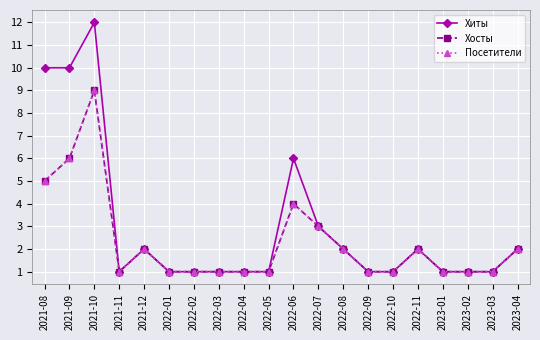

Does the chart have visible grid lines?

Yes